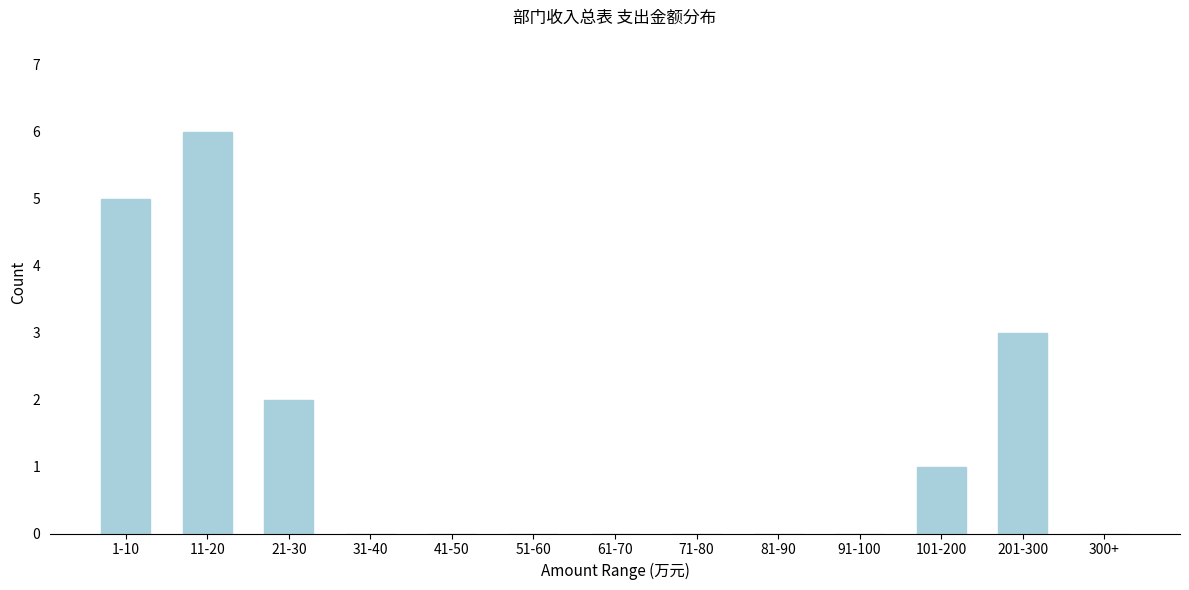

Reading left to right, transcribe all the data shown in this chart.

1-10=5	11-20=6	21-30=2	31-40=0	41-50=0	51-60=0	61-70=0	71-80=0	81-90=0	91-100=0	101-200=1	201-300=3	300+=0